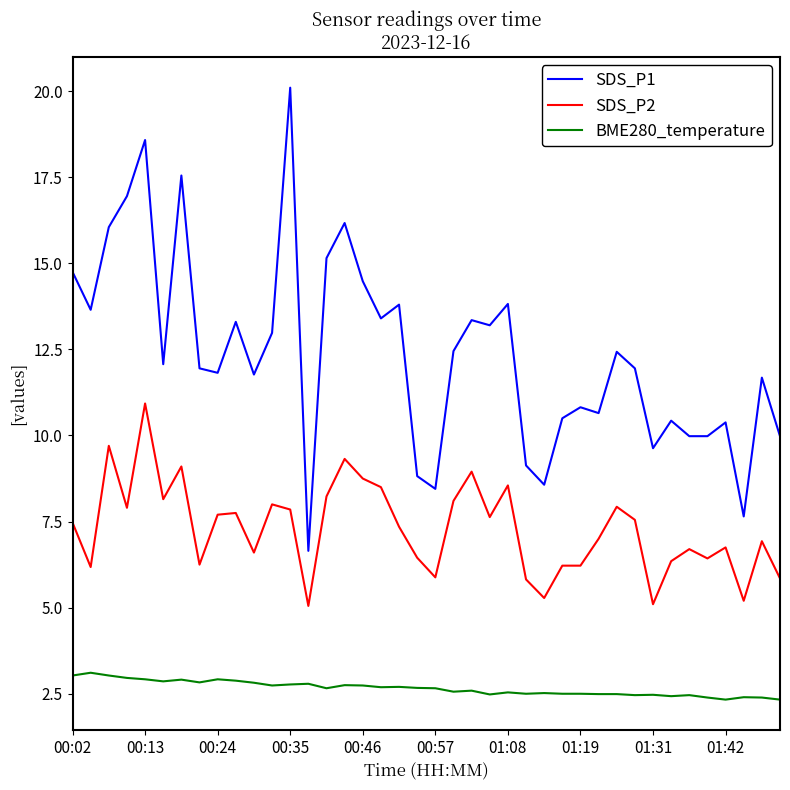

What is the smallest value displayed?

2.3